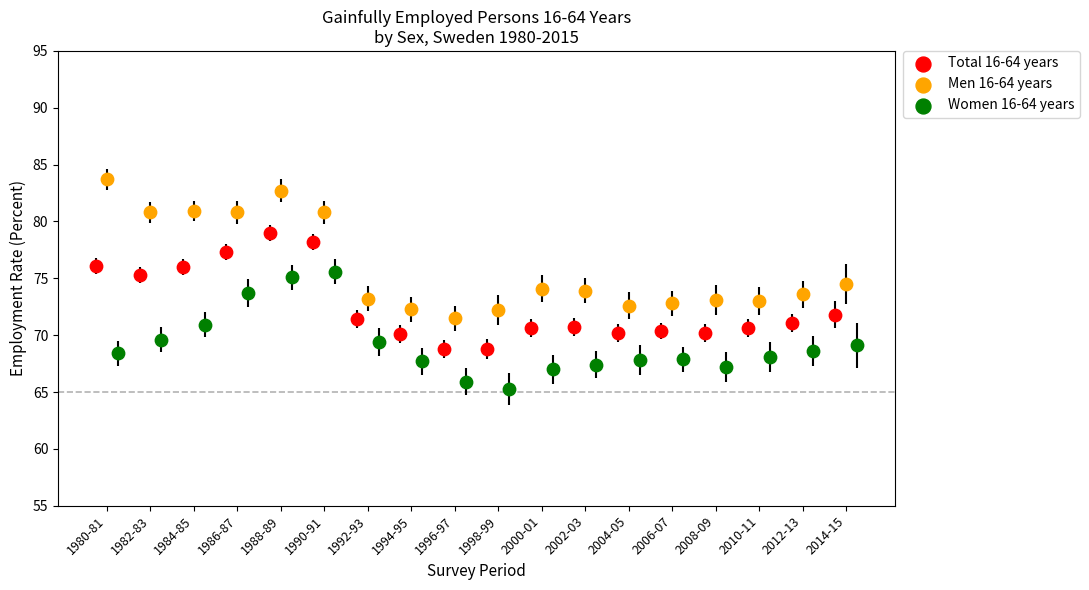

Which series has the largest Y range (max minus min)?

Men 16-64 years